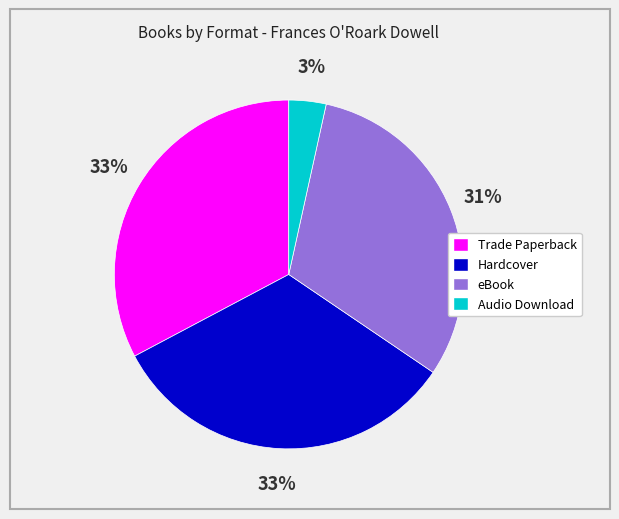

Which slice is the smallest?

Audio Download